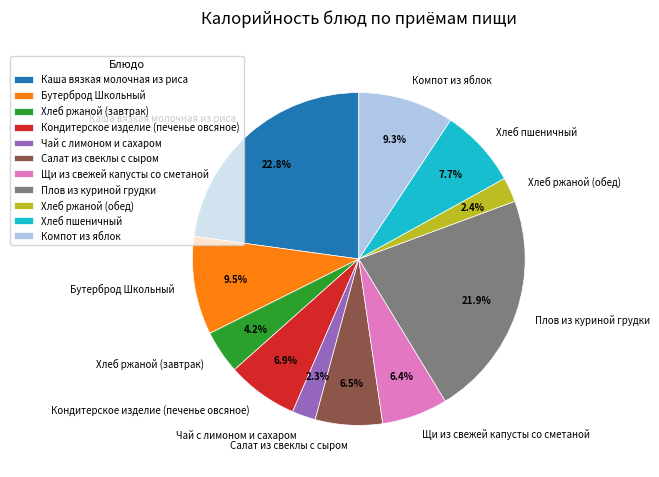

Count the number of slices in the pie.

11